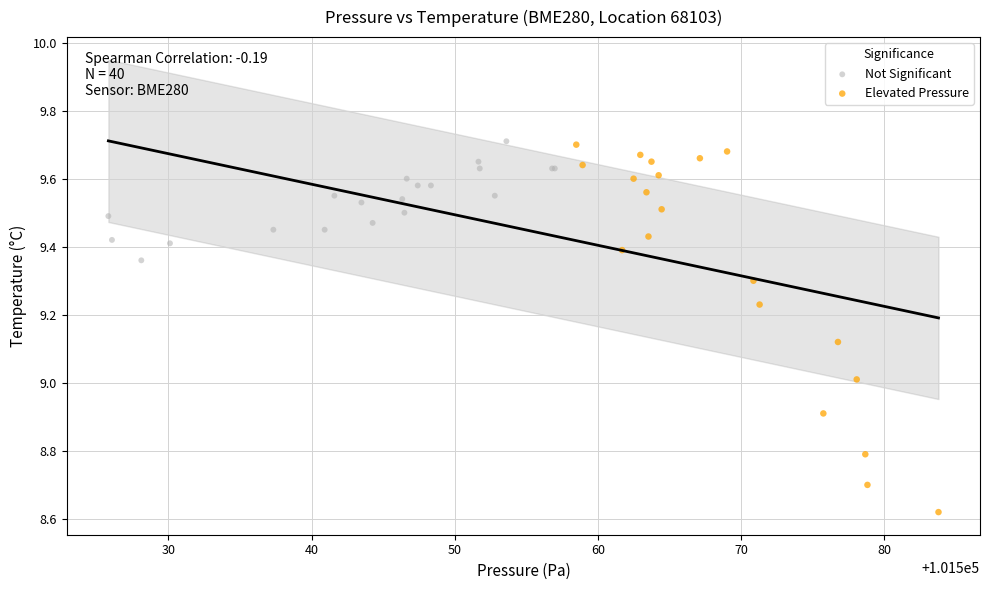

Which series contains the lowest Y value?

Elevated Pressure